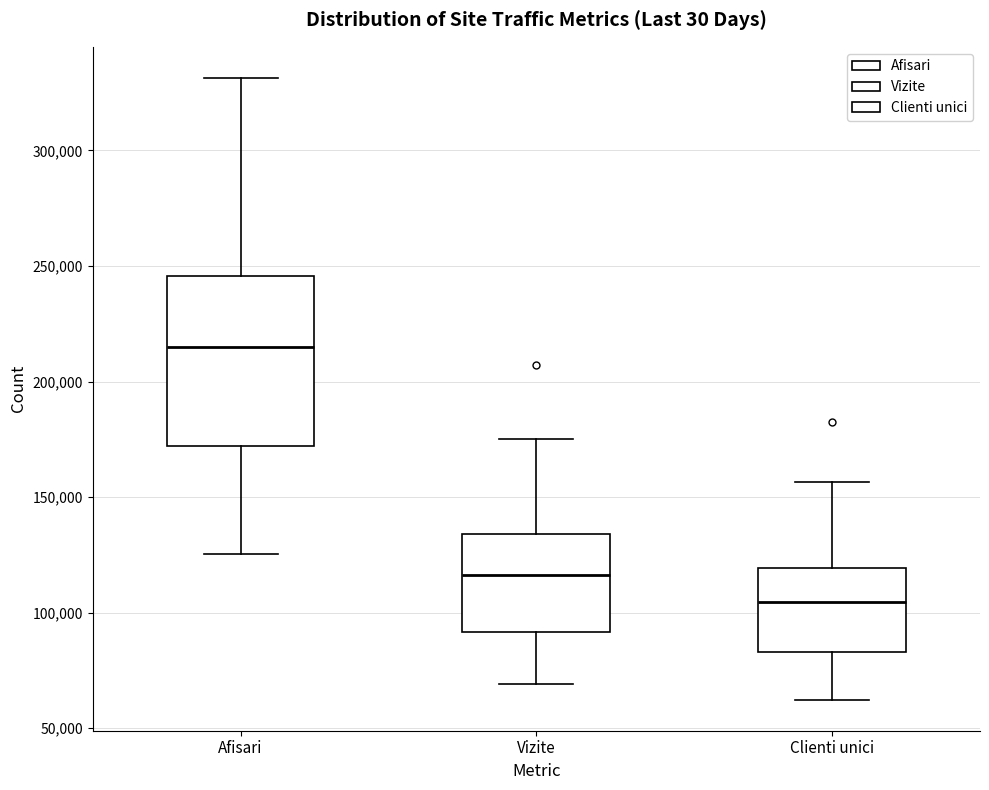

Which box is the tallest, from its lower edge to its upper edge?

Afisari